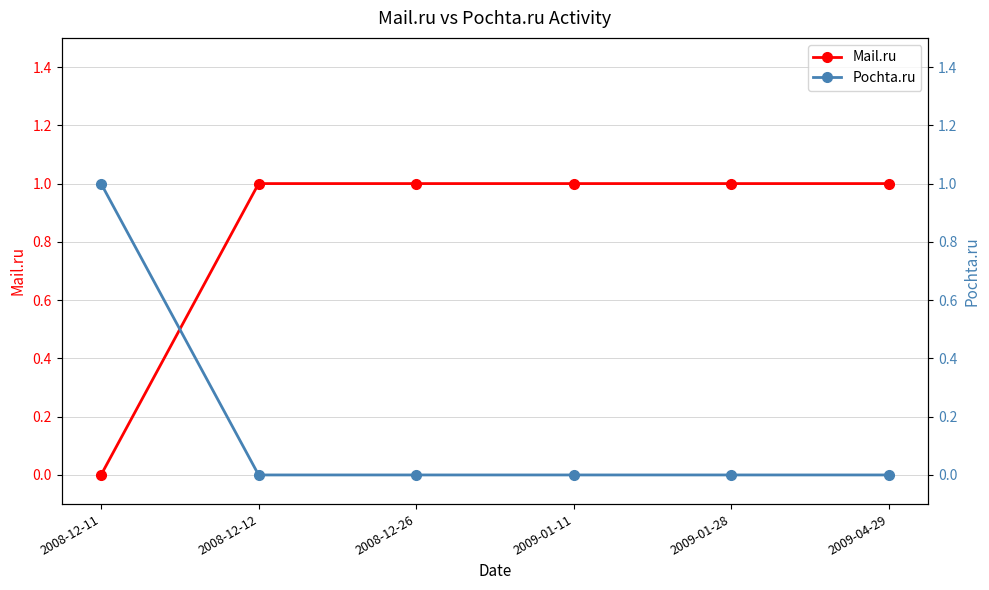

Reading left to right, what are all the values shown in this chart?

Mail.ru: 2008-12-11=0	2008-12-12=1	2008-12-26=1	2009-01-11=1	2009-01-28=1	2009-04-29=1
Pochta.ru: 2008-12-11=1	2008-12-12=0	2008-12-26=0	2009-01-11=0	2009-01-28=0	2009-04-29=0